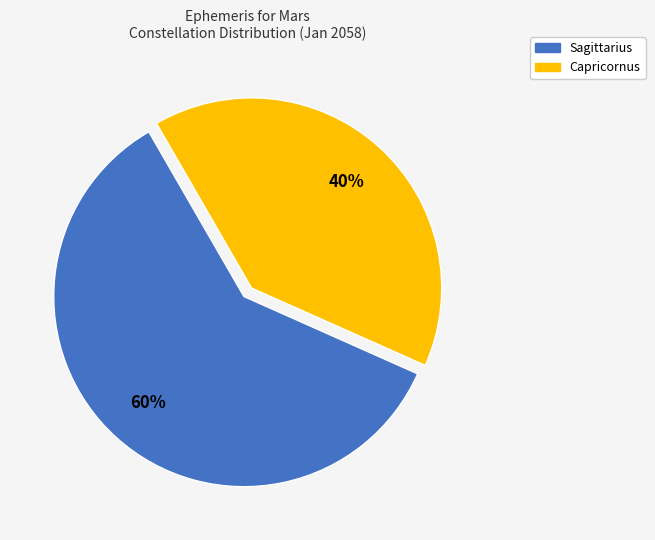

To the nearest percent, what is the difference between the Capricornus and Sagittarius slice percentages?

20%